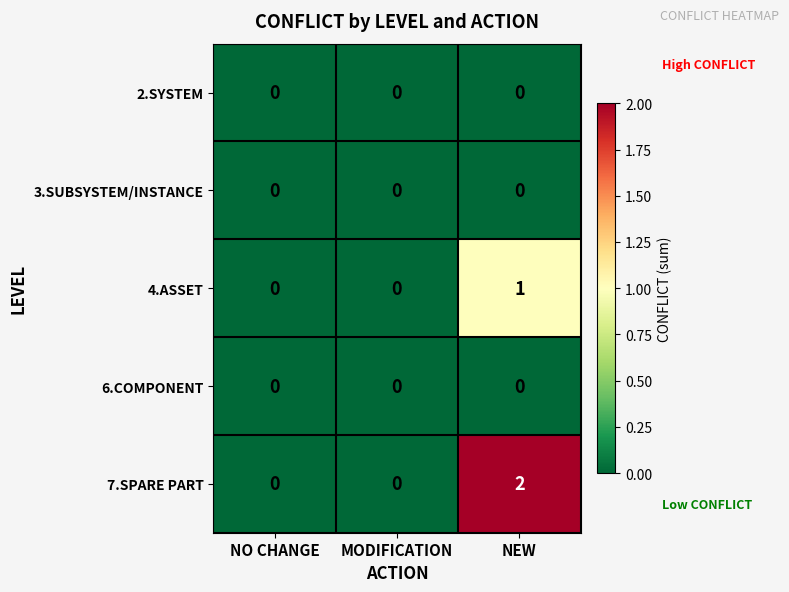

Reading left to right, what are all the values shown in this chart?

2.SYSTEM: NO CHANGE=0	MODIFICATION=0	NEW=0
3.SUBSYSTEM/INSTANCE: NO CHANGE=0	MODIFICATION=0	NEW=0
4.ASSET: NO CHANGE=0	MODIFICATION=0	NEW=1
6.COMPONENT: NO CHANGE=0	MODIFICATION=0	NEW=0
7.SPARE PART: NO CHANGE=0	MODIFICATION=0	NEW=2